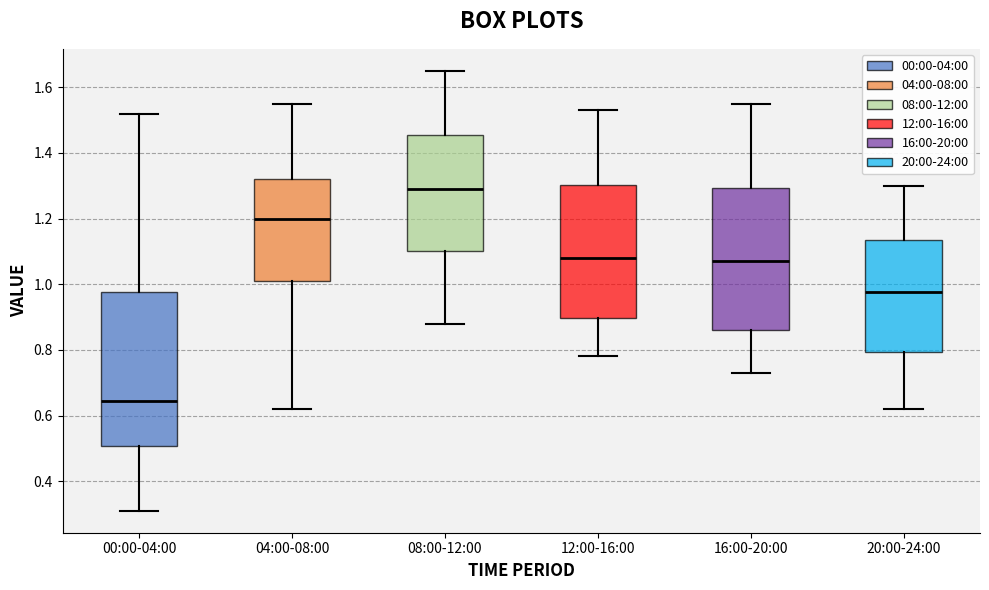

Reading left to right, transcribe this box plot: for each box, give where its median line is, the range the box spans, and where its two whiskers end, as read against the y-axis. The values are not printed on the chart, so give them approximately, as read against the axis.

00:00-04:00: median 0.64, box 0.50 to 0.98, whiskers 0.32 to 1.52
04:00-08:00: median 1.20, box 1.02 to 1.32, whiskers 0.62 to 1.56
08:00-12:00: median 1.30, box 1.10 to 1.46, whiskers 0.88 to 1.66
12:00-16:00: median 1.08, box 0.90 to 1.30, whiskers 0.78 to 1.54
16:00-20:00: median 1.08, box 0.86 to 1.30, whiskers 0.74 to 1.56
20:00-24:00: median 0.98, box 0.80 to 1.14, whiskers 0.62 to 1.30